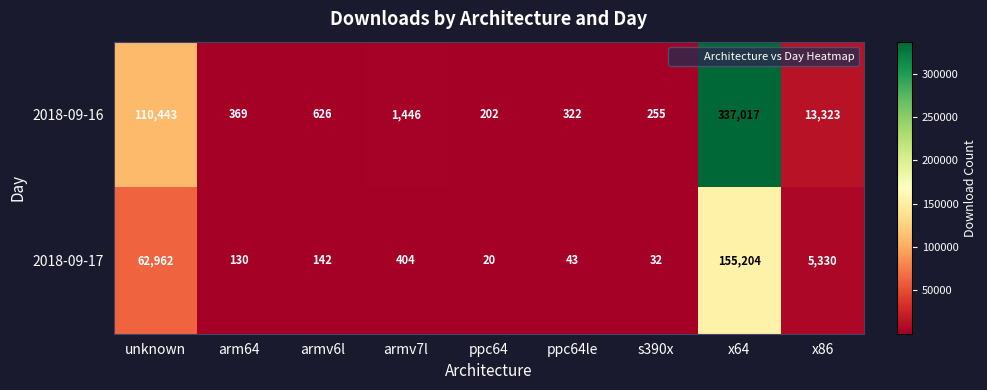

Reading right to left, list all the values displayed in this chart.

2018-09-16: 13323	337017	255	322	202	1446	626	369	110443
2018-09-17: 5330	155204	32	43	20	404	142	130	62962